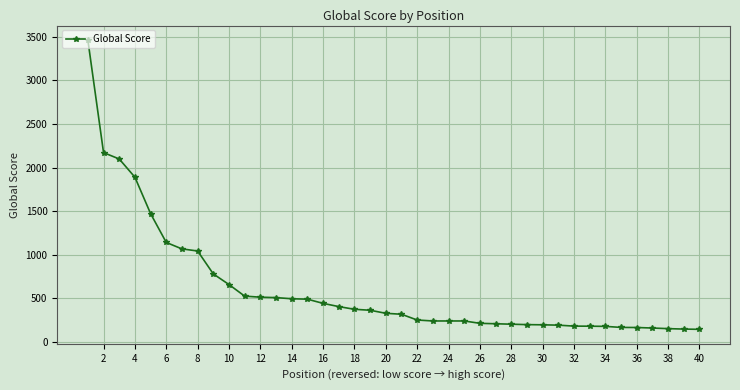

How many lines are shown in the chart?

1